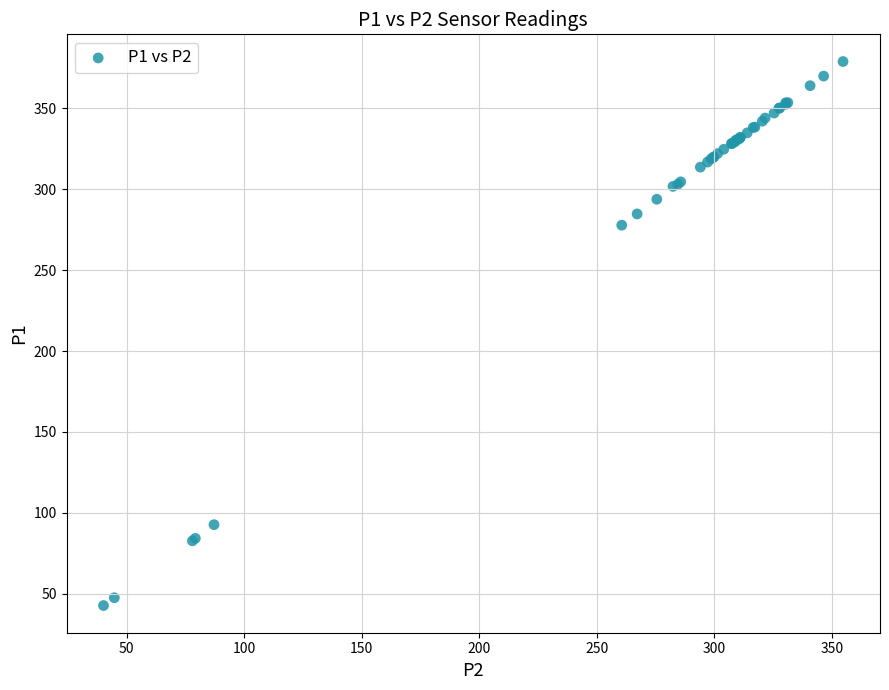

What Y value in the scatter plot is closest to 210?

277.8